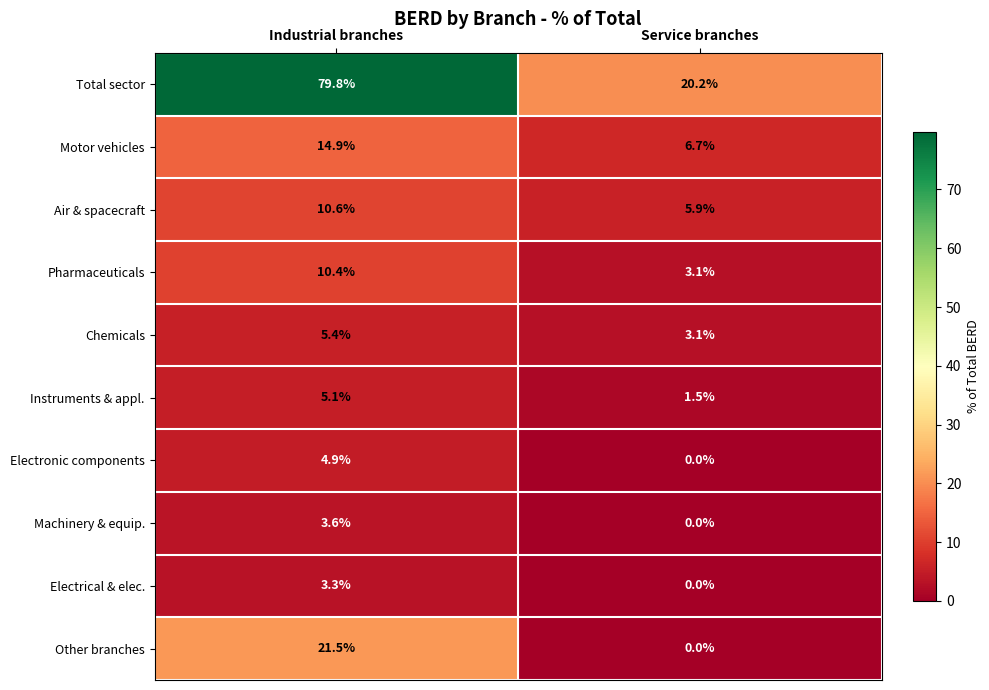

Is it true that Pharmaceuticals equals 5.5 at Service branches?

False